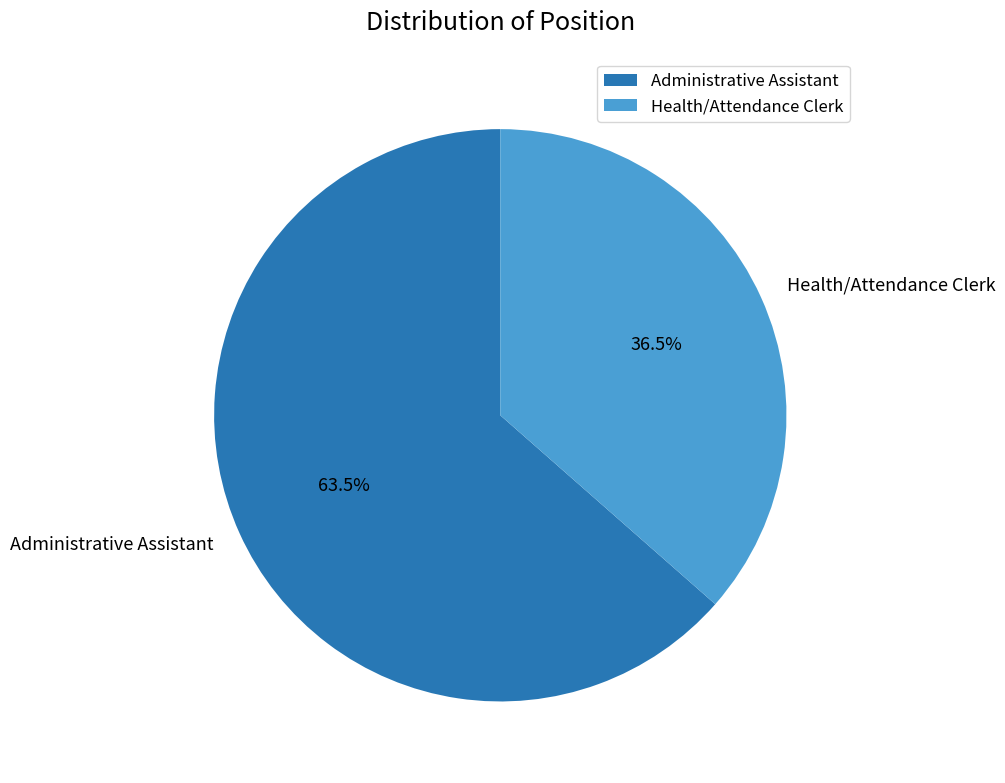

How many segments does this pie chart have?

2